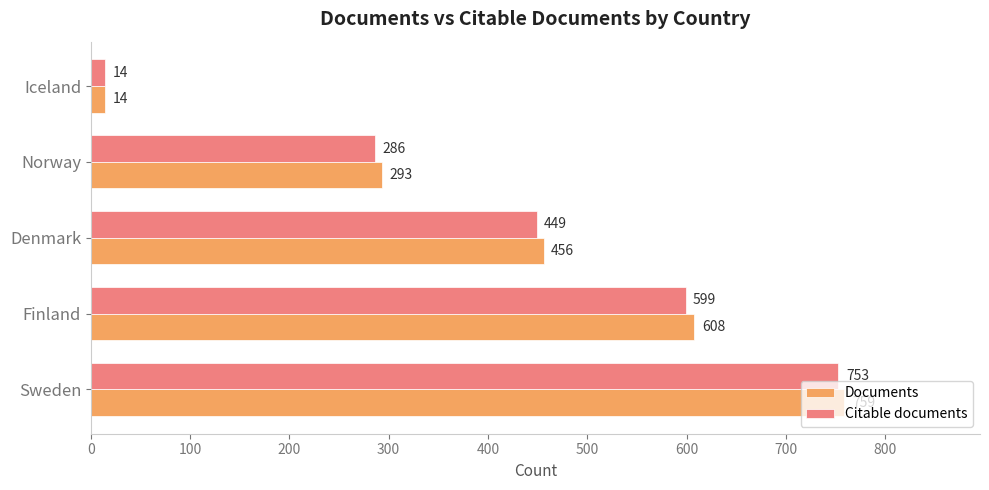

The value of Documents at Denmark is 609. True or false?

False